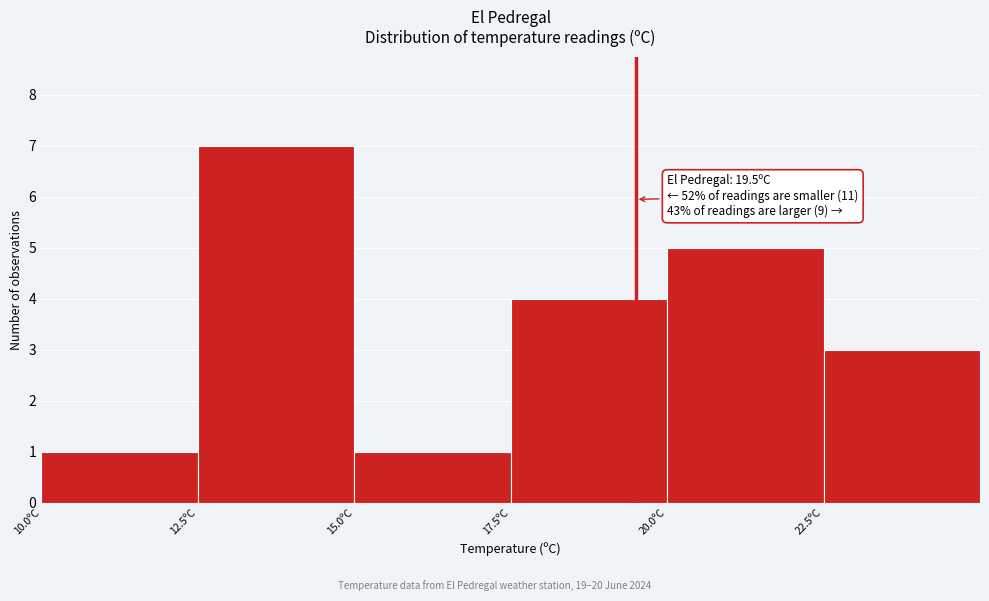

Which range on the x-axis has the tallest bar?

12.5 to 15.0